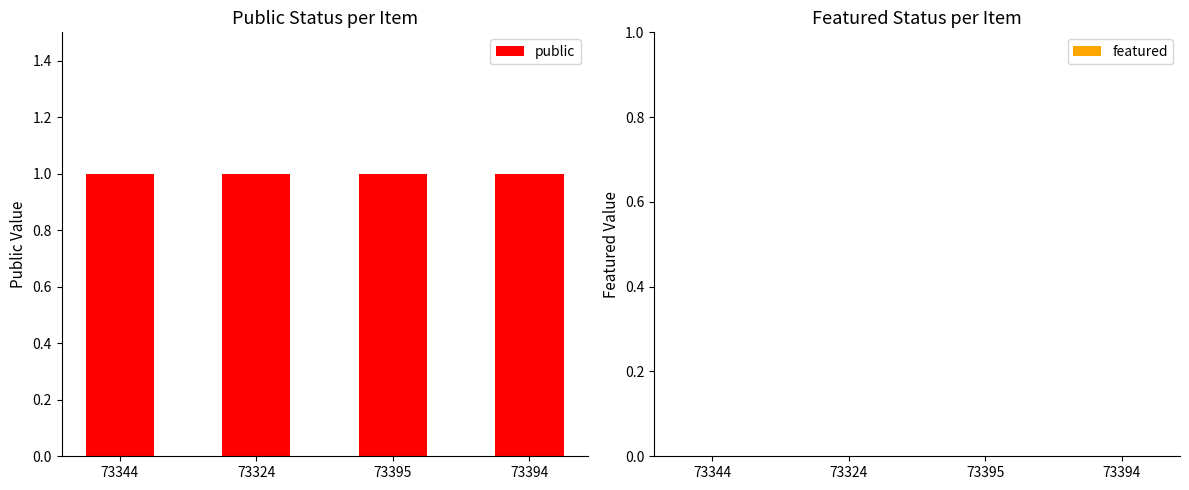

Which label corresponds to the largest value in the chart?

73344